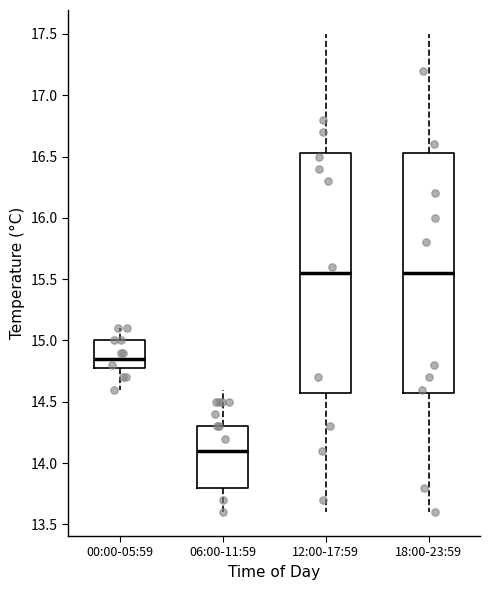

Reading left to right, transcribe this box plot: for each box, give where its median line is, the range the box spans, and where its two whiskers end, as read against the y-axis. The values are not printed on the chart, so give them approximately, as read against the axis.

00:00-05:59: median 14.85, box 14.80 to 15.00, whiskers 14.60 to 15.10
06:00-11:59: median 14.10, box 13.80 to 14.30, whiskers 13.60 to 14.60
12:00-17:59: median 15.55, box 14.60 to 16.55, whiskers 13.60 to 17.50
18:00-23:59: median 15.55, box 14.60 to 16.55, whiskers 13.60 to 17.50